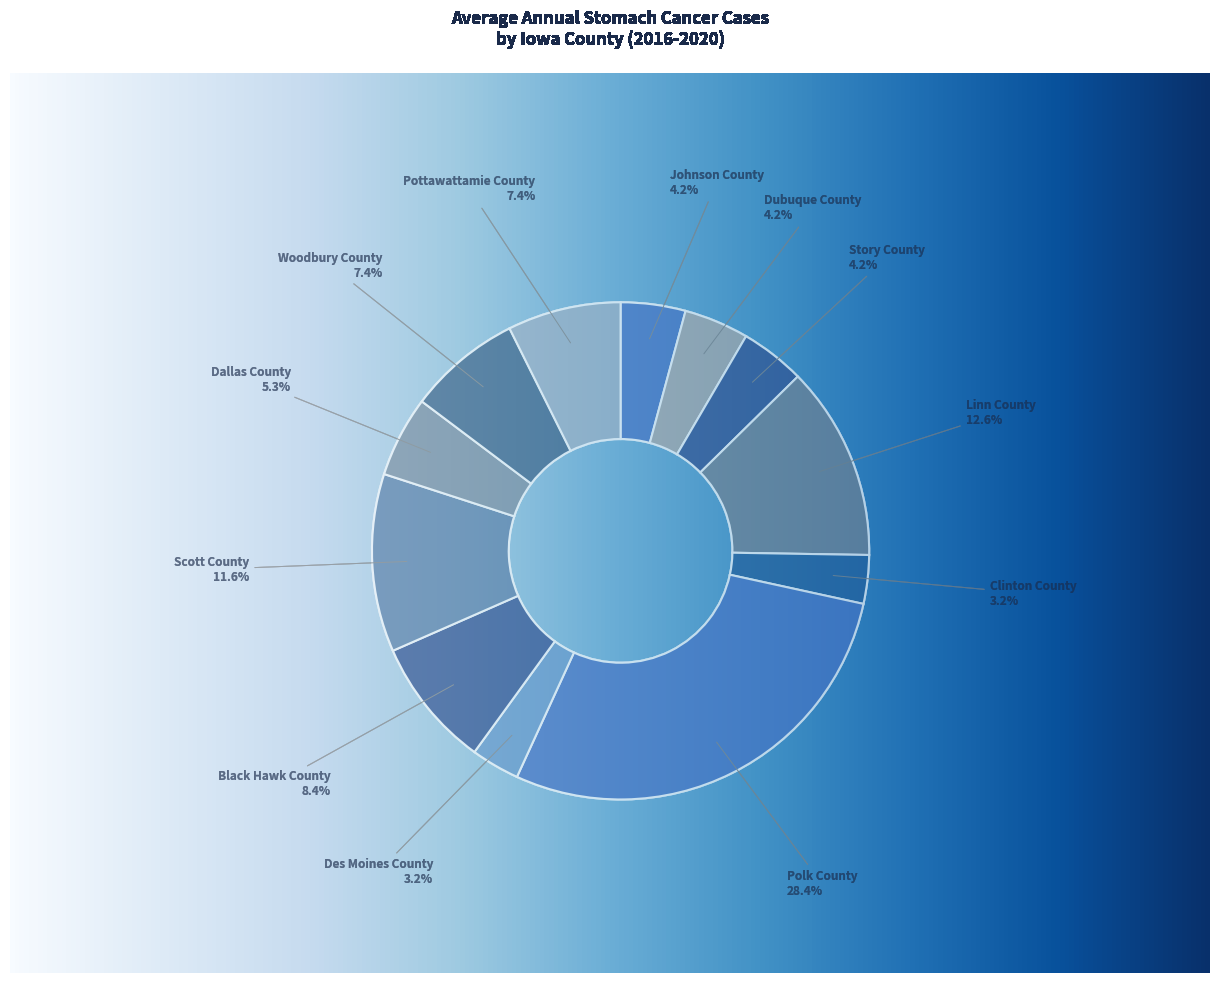

What portion of the pie excludes Pottawattamie County?

92.6%